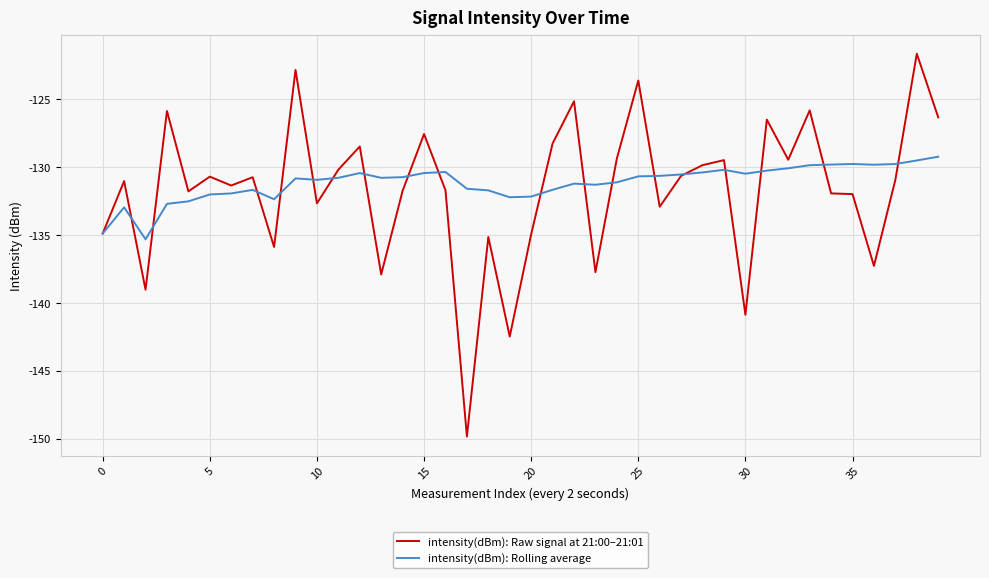

Which series has the widest spread of values?

intensity(dBm): Raw signal at 21:00–21:01